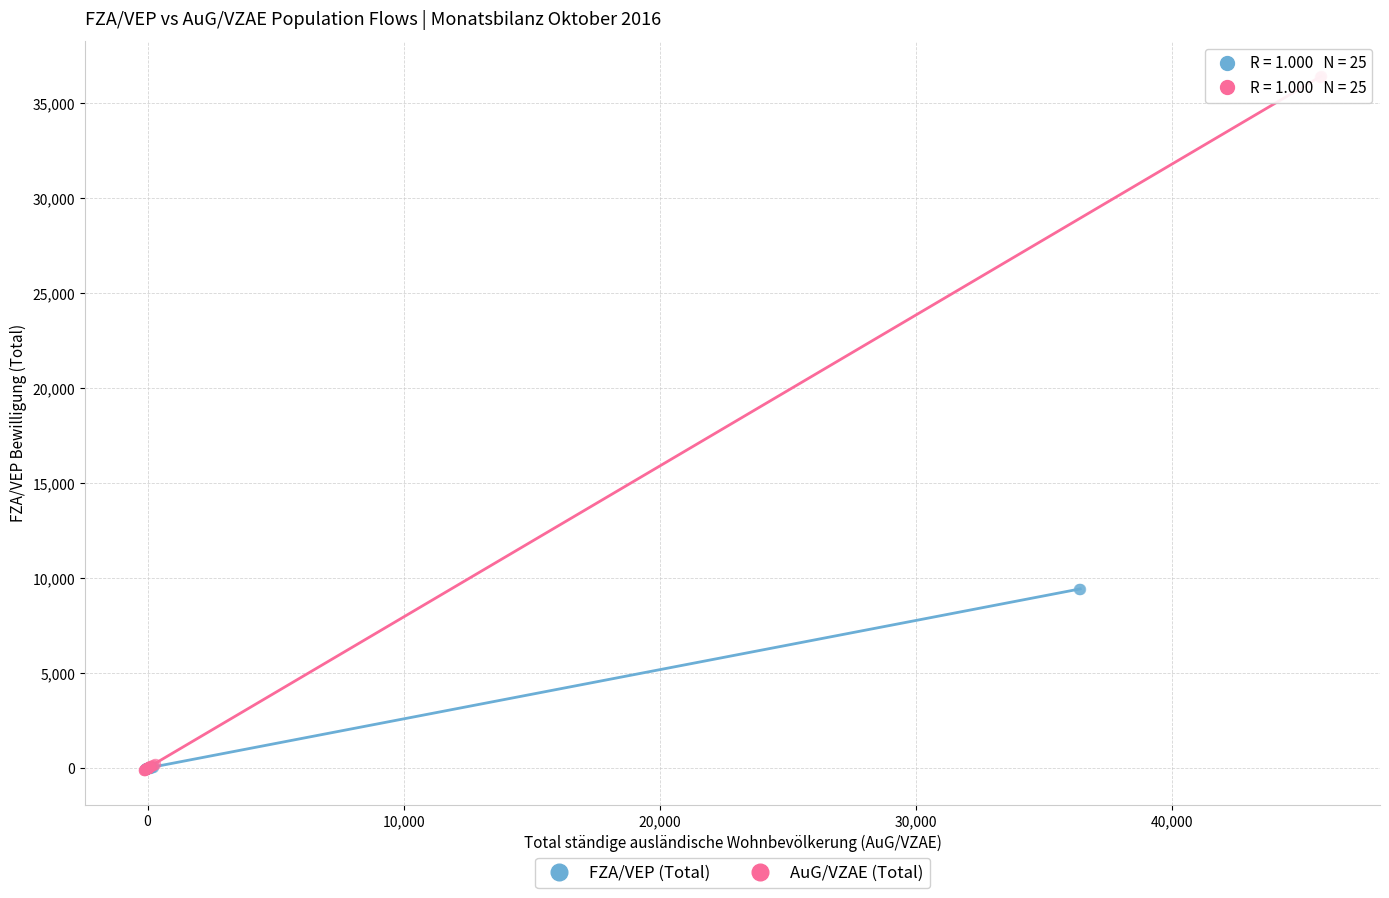

Which series has the largest Y range (max minus min)?

AuG/VZAE (Total)